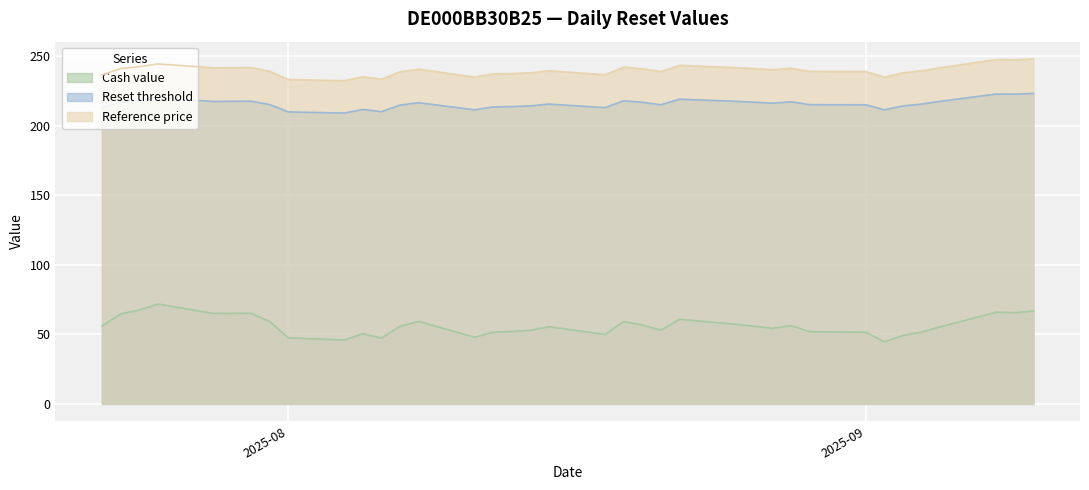

How many data points in Cash value are above 55?

20